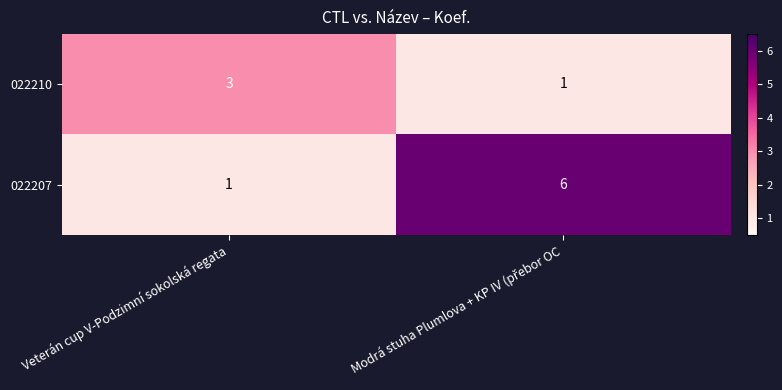

True or false: 022207 has a value of 2 at Veterán cup V-Podzimní sokolská regata.

False